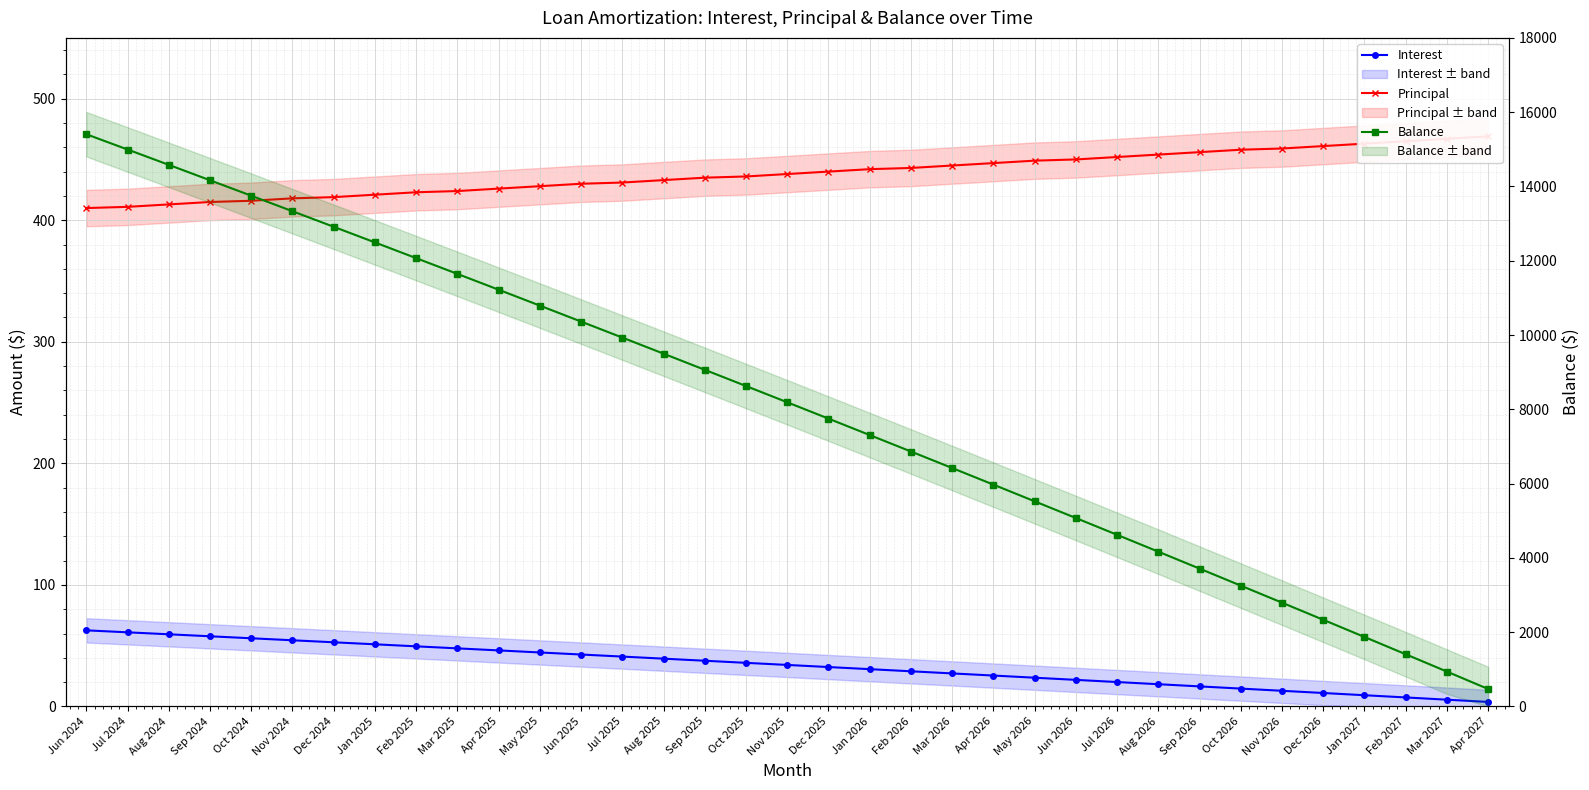

True or false: Interest and Principal cross at least once.

False